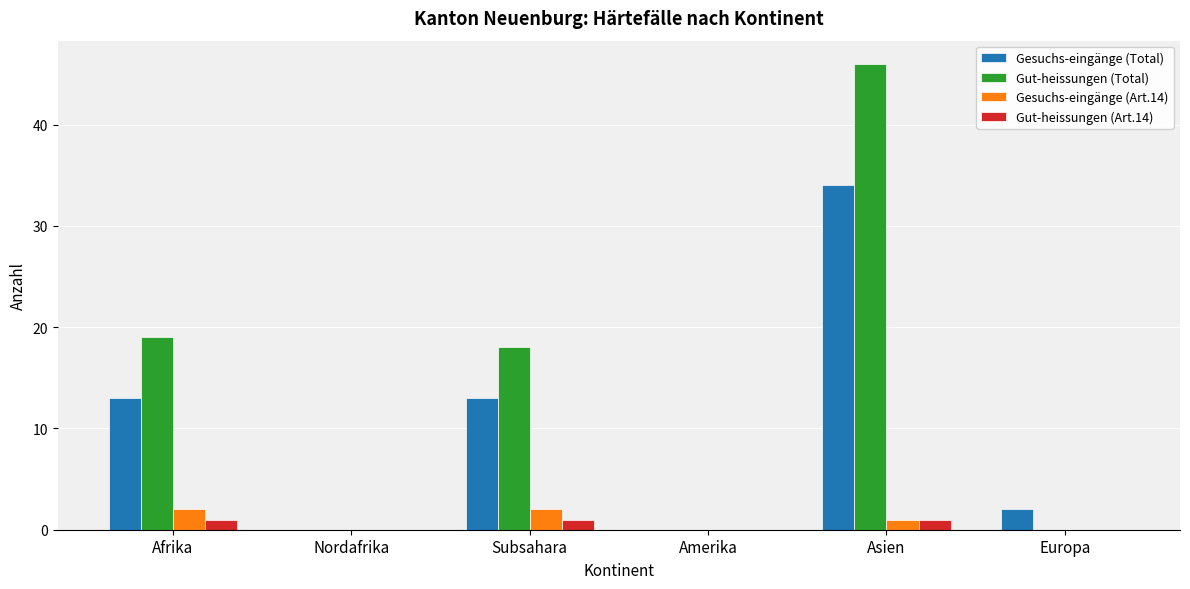

What is the spread (max minus min) of values at Subsahara?

17